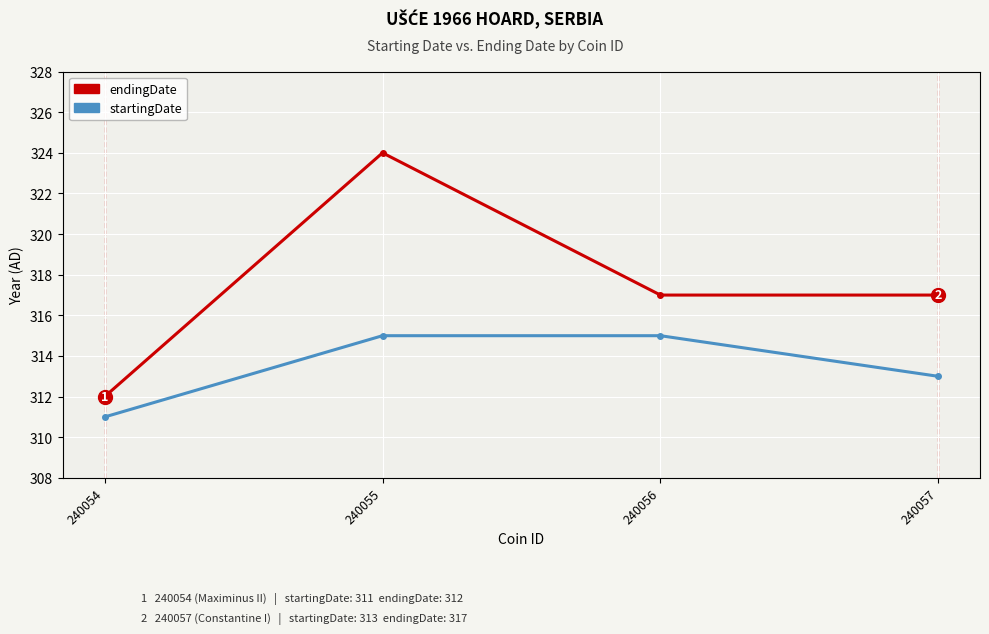

True or false: startingDate and endingDate cross at least once.

False